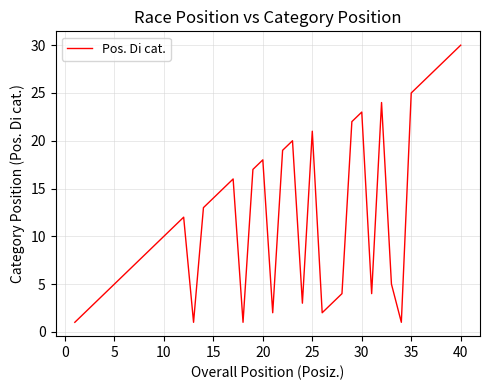

Does the chart have visible grid lines?

Yes